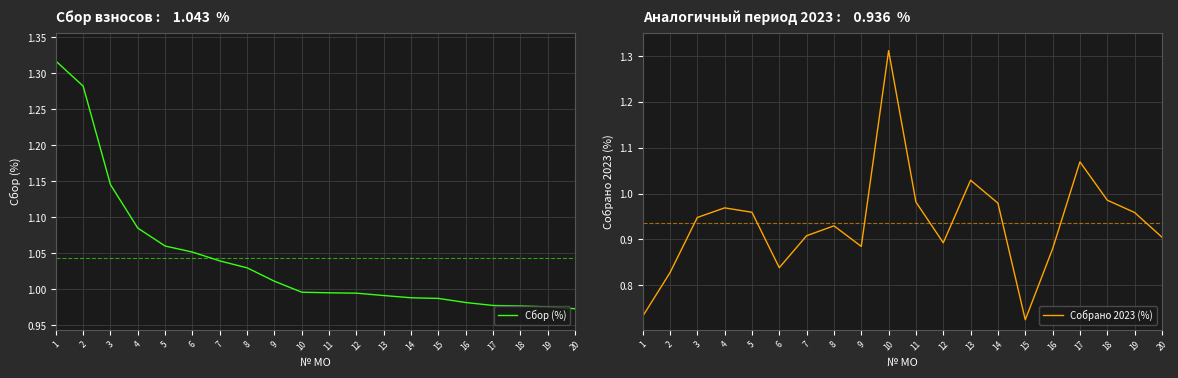

Which series ends up on top after the final intersection of Собрано 2023 (%) and Сбор (%)?

Сбор (%)